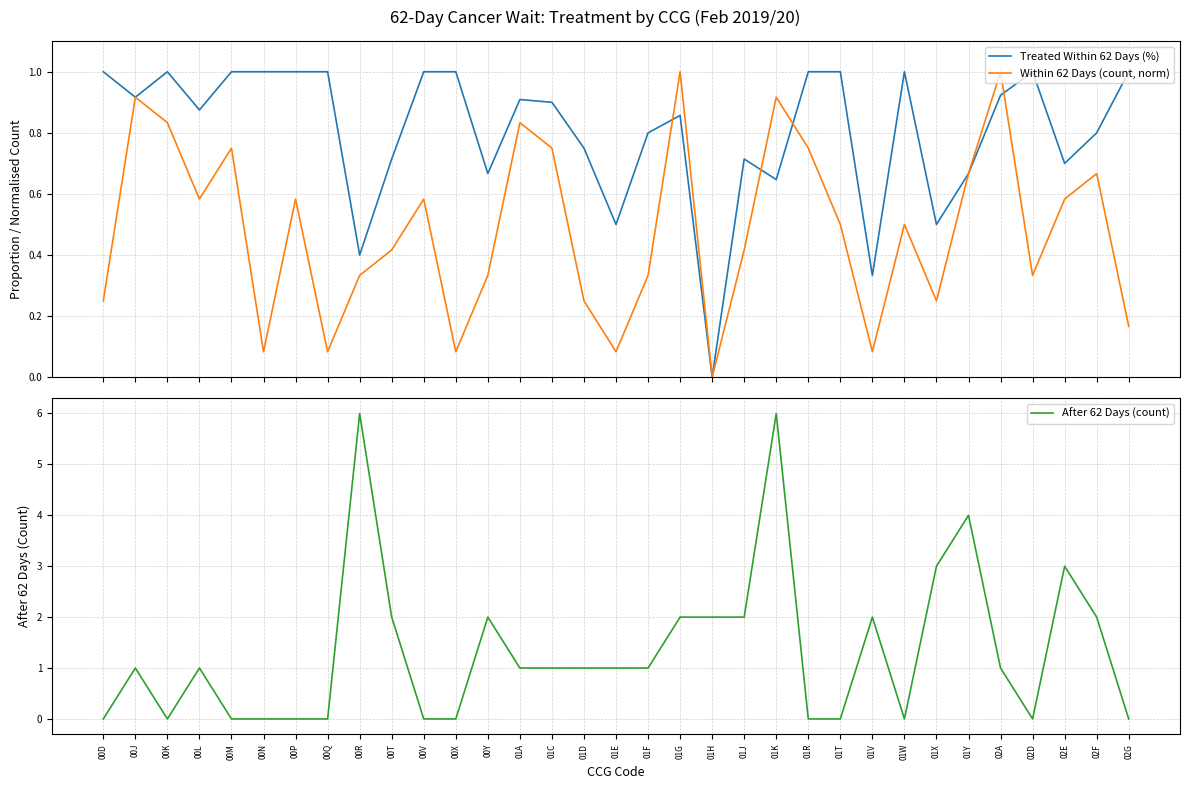

How many interior local valleys does the Treated Within 62 Days (%) series have?

10